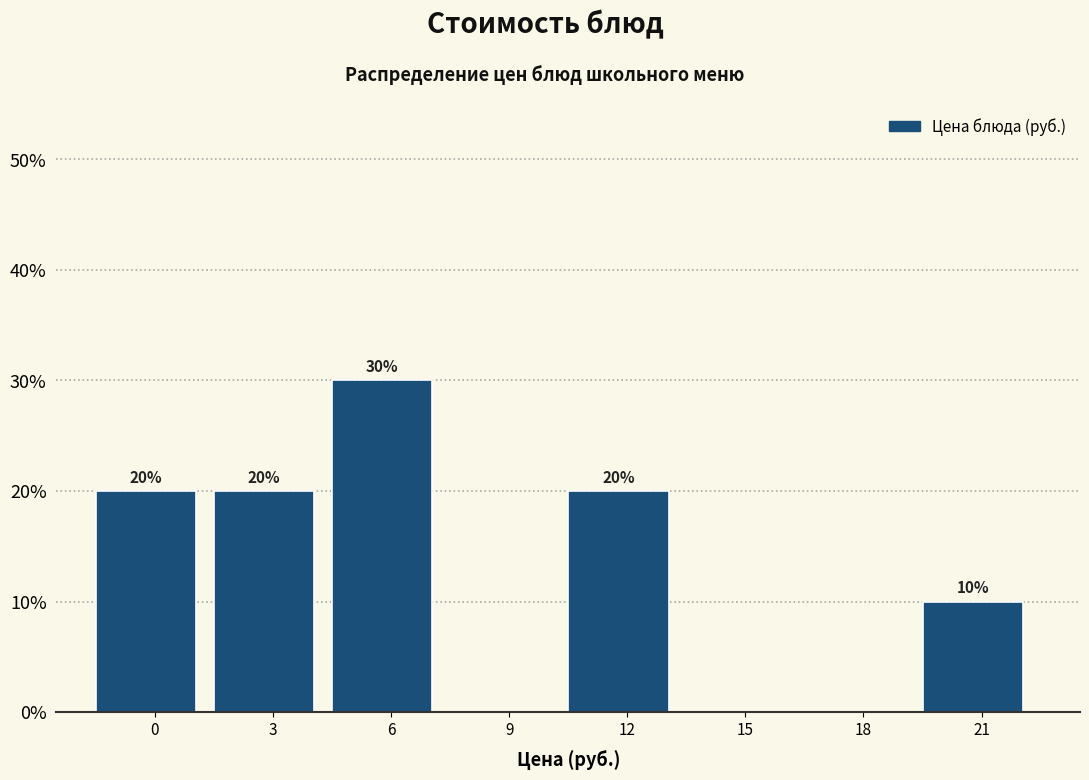

Reading right to left, transcribe all the data shown in this chart.

21=10	18=0	15=0	12=20	9=0	6=30	3=20	0=20